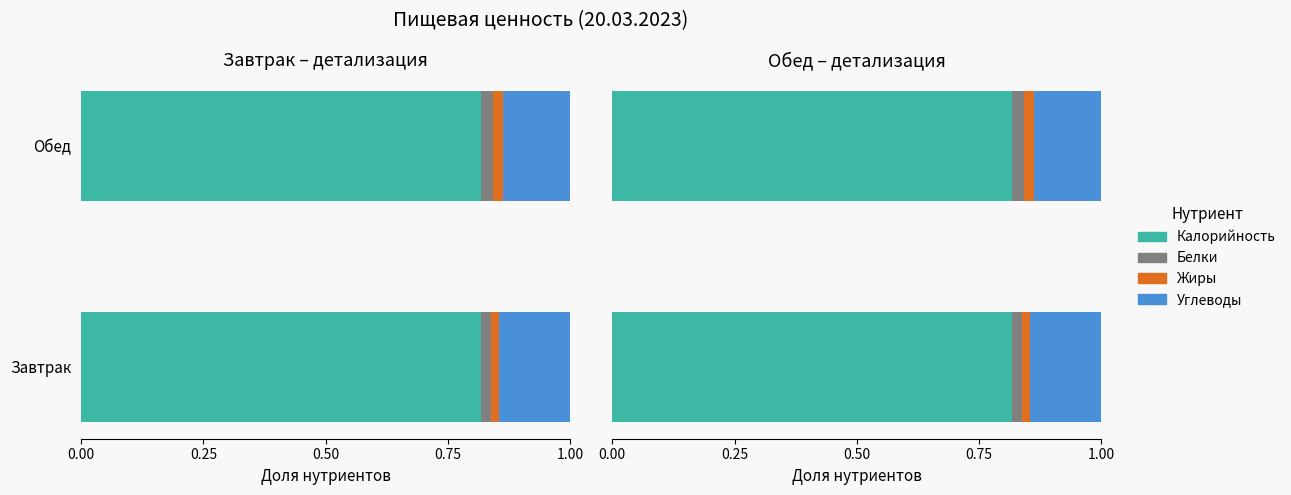

Is it true that Белки equals 0.0 at Завтрак?

True